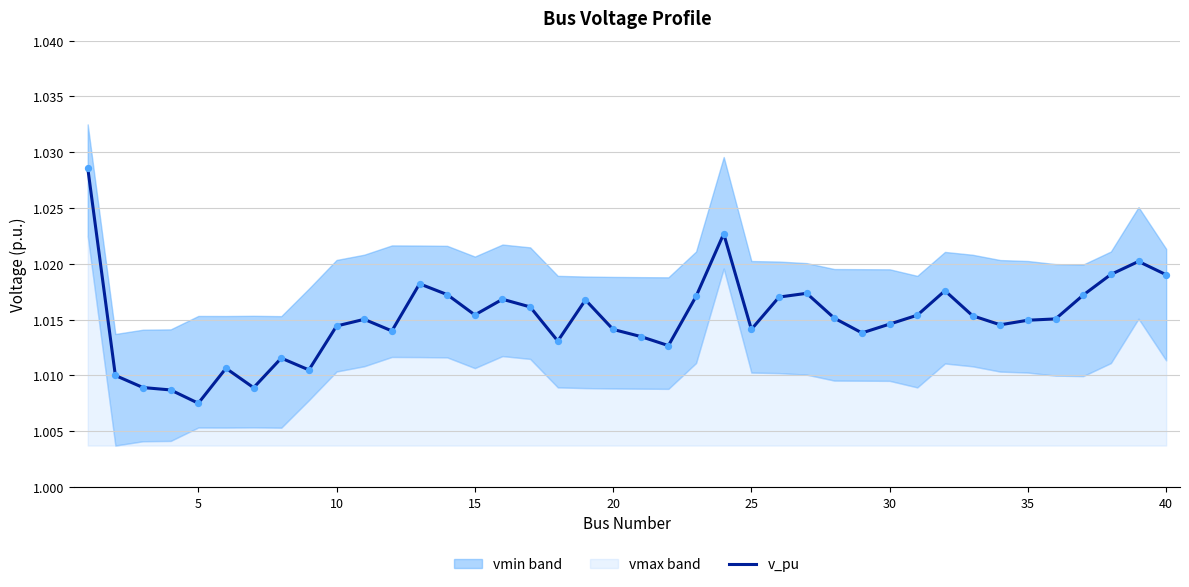

Is it true that v_pu equals 0.4 at 20?

False